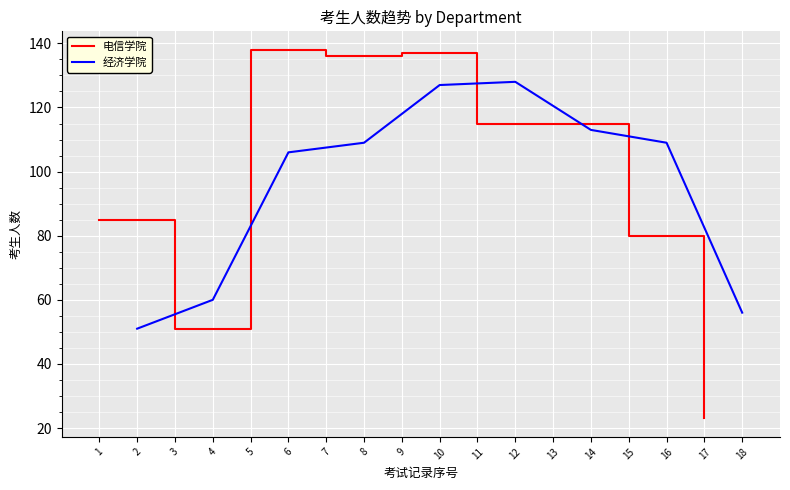

The value of 电信学院 at 9 is 137. True or false?

True